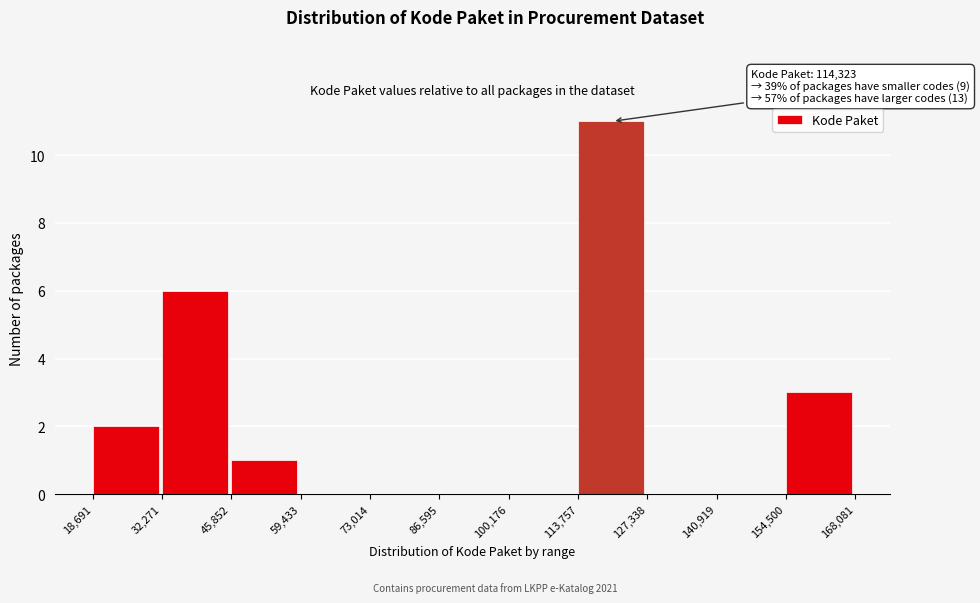

Over which range of the x-axis is the bar tallest?

113,757 to 127,338